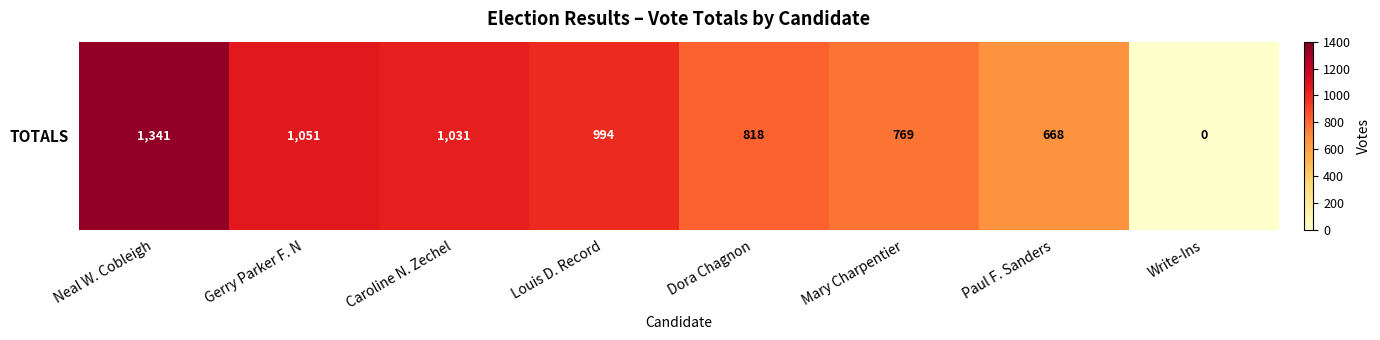

Which label corresponds to the smallest value in the chart?

Write-Ins